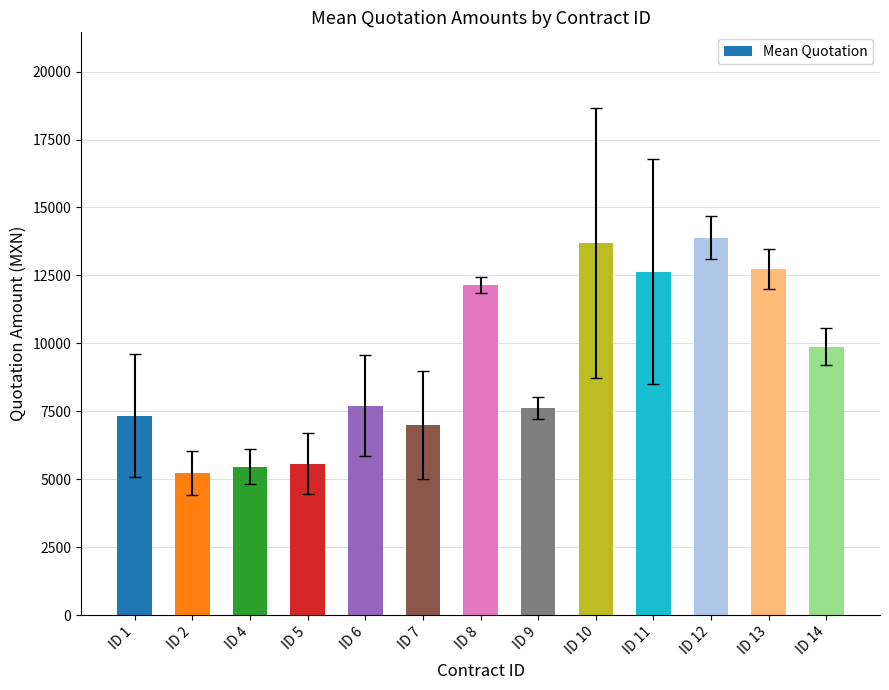

What is the value of the 1st bar from the left?

7343.4